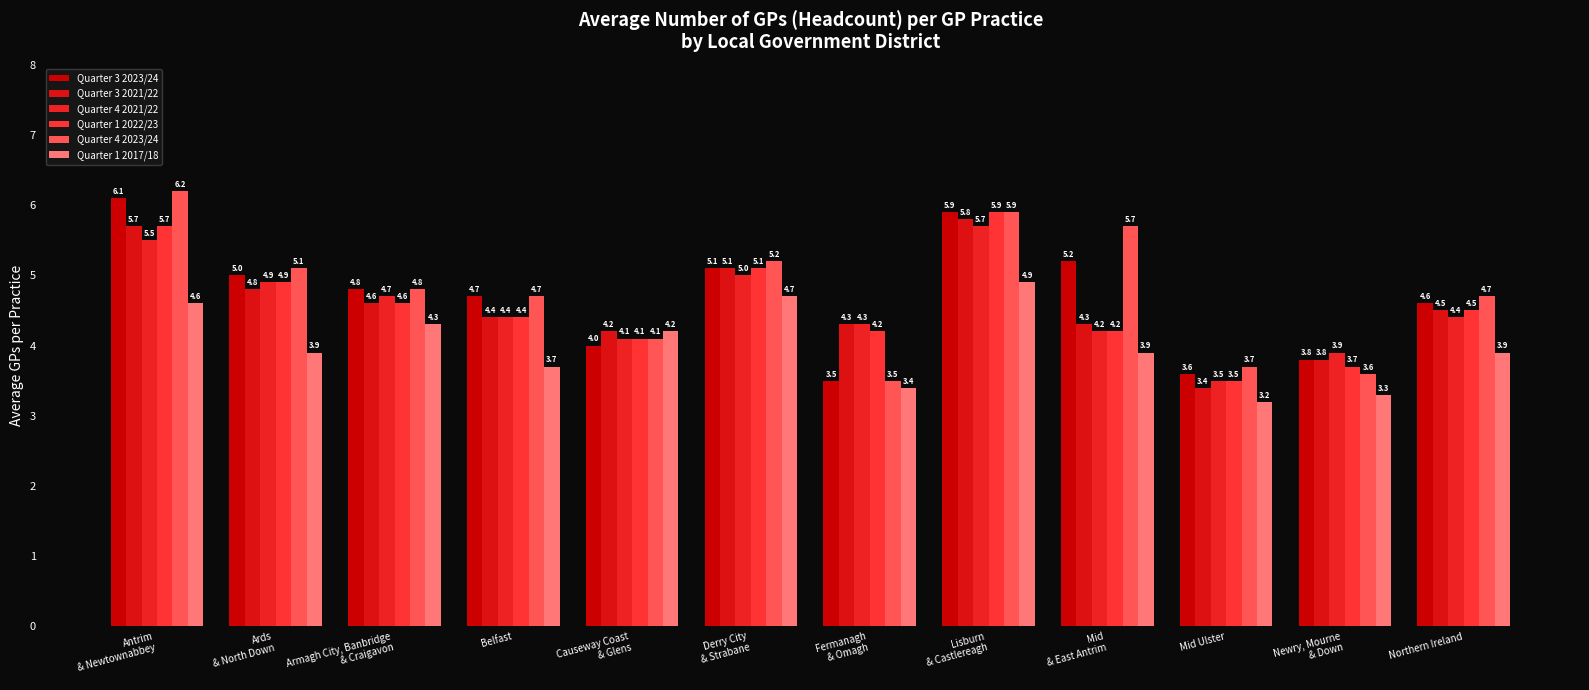

What is the label of the 9th bar from the left?

Mid
& East Antrim